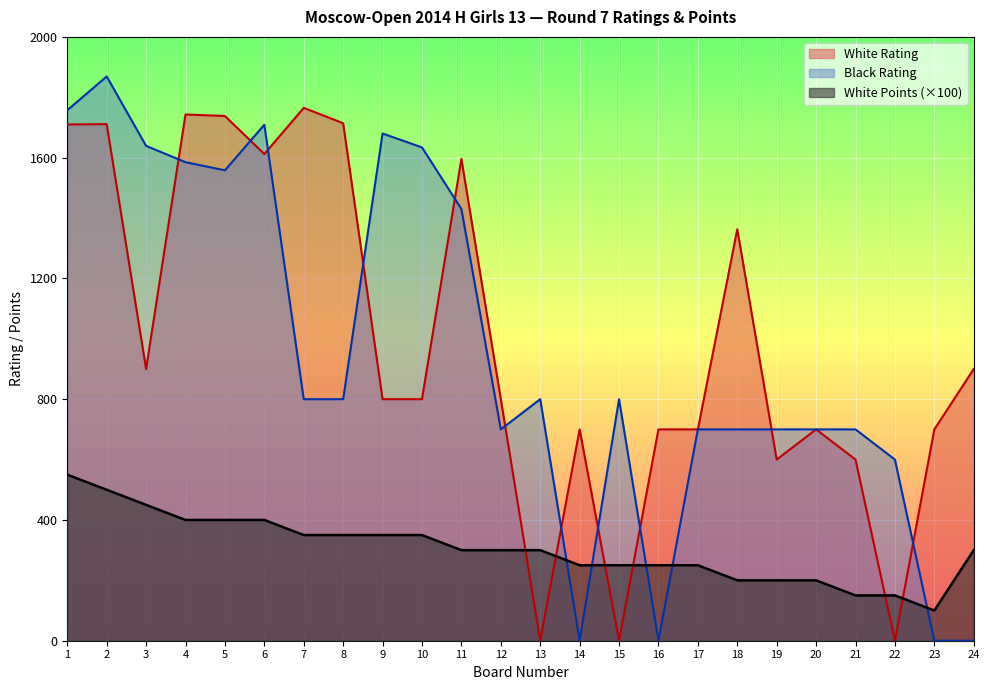

Where is White Rating nearest to the value 882?

3